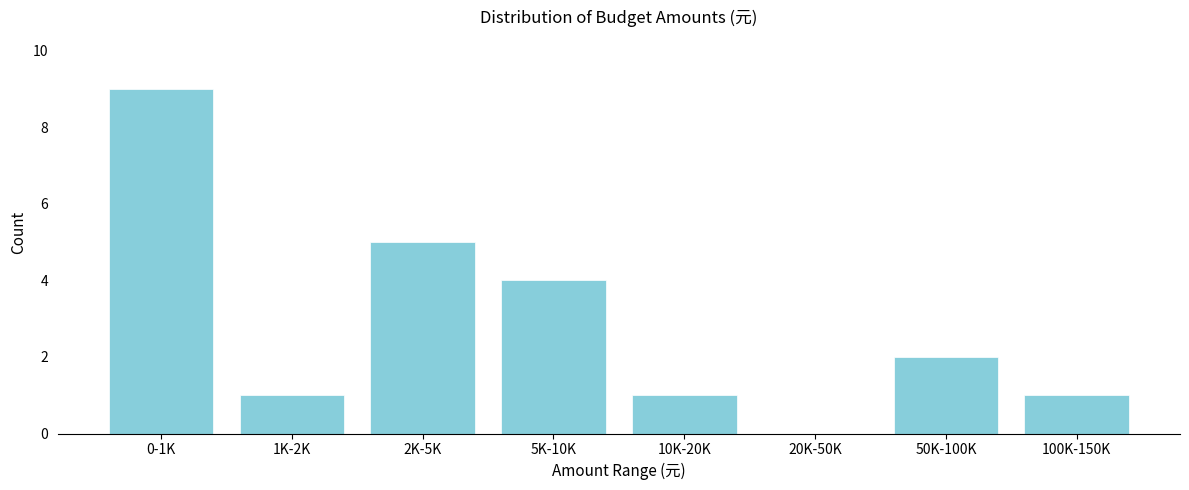

Reading left to right, extract all data points from this chart.

0-1K=9	1K-2K=1	2K-5K=5	5K-10K=4	10K-20K=1	20K-50K=0	50K-100K=2	100K-150K=1